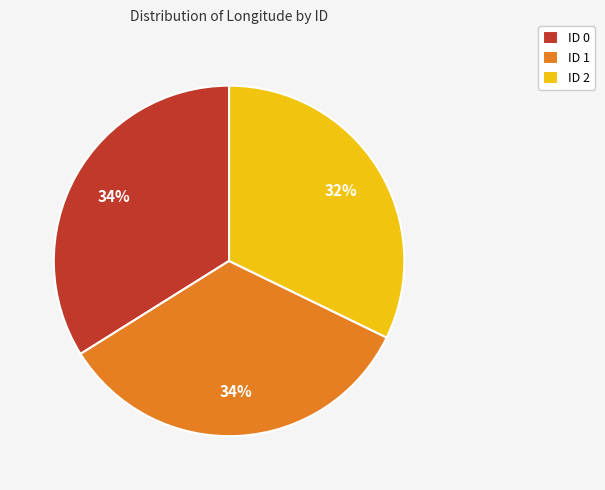

Is it true that ID 1 is 34% of the pie?

True